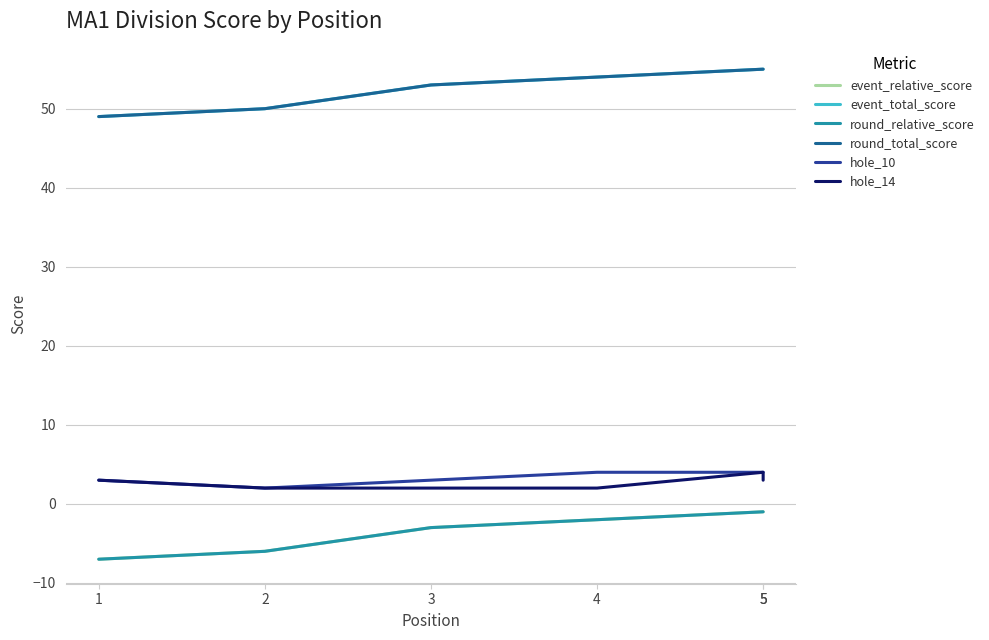

Reading left to right, what are all the values shown in this chart?

event_relative_score: -7	-6	-3	-2	-1	-1
event_total_score: 49	50	53	54	55	55
round_relative_score: -7	-6	-3	-2	-1	-1
round_total_score: 49	50	53	54	55	55
hole_10: 3	2	3	4	4	4
hole_14: 3	2	2	2	4	3